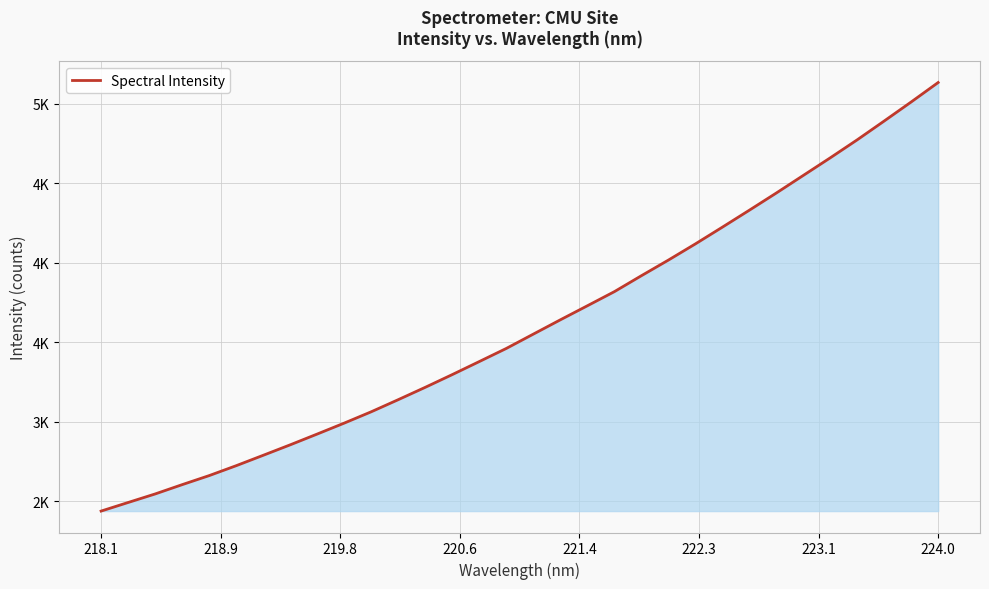

What is the average value?

3604.7